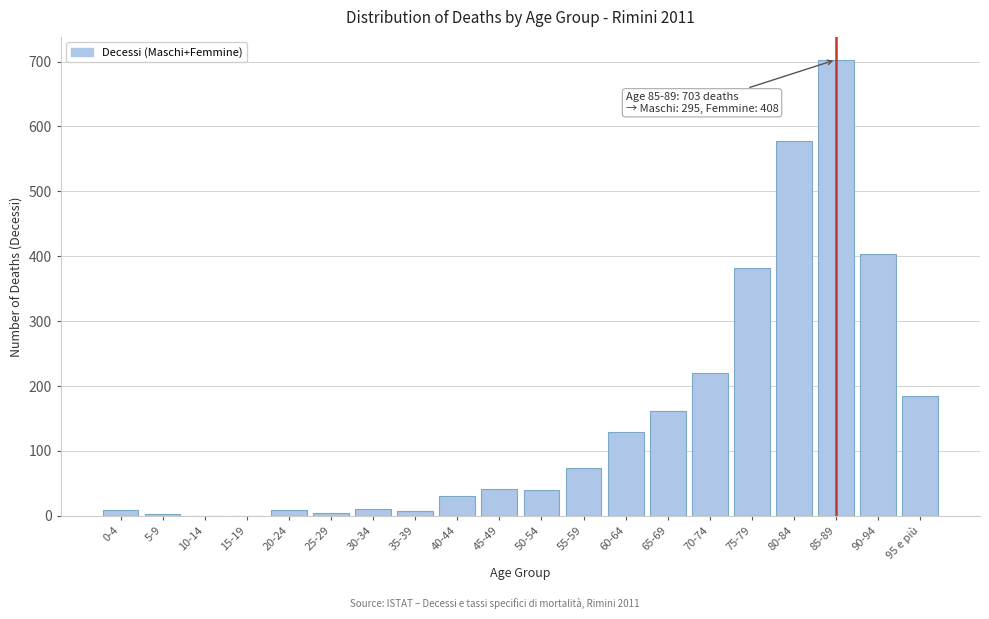

The chart shows a value of 503 at 75-79. True or false?

False